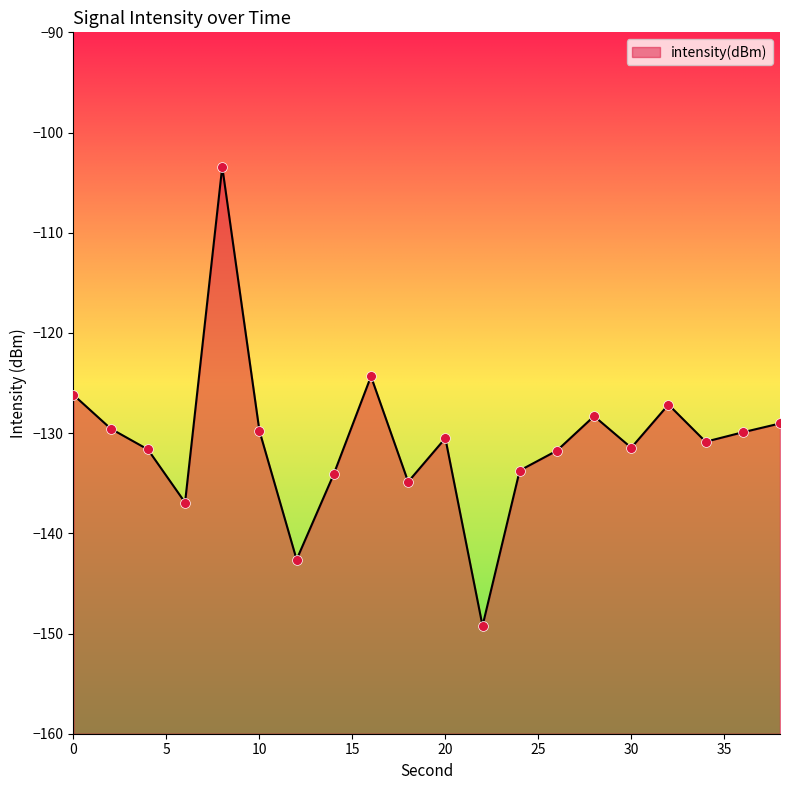

Between 34 and 12, which is larger?

34